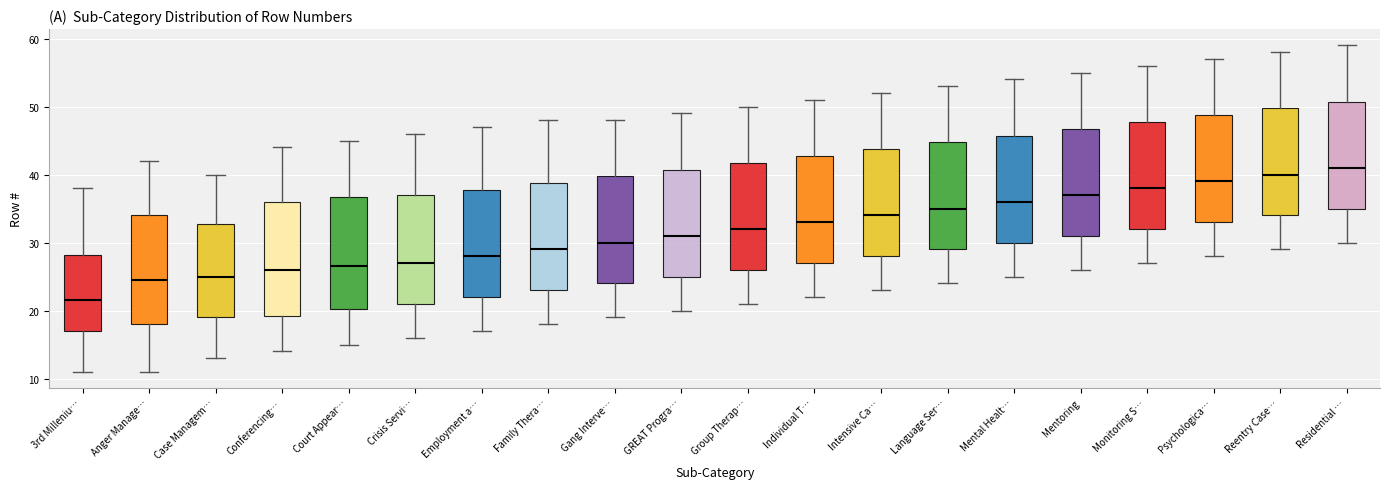

Reading left to right, transcribe this box plot: for each box, give where its median line is, the range the box spans, and where its two whiskers end, as read against the y-axis. The values are not printed on the chart, so give them approximately, as read against the axis.

3rd Milleniu…: median 22, box 17 to 28, whiskers 11 to 38
Anger Manage…: median 25, box 18 to 34, whiskers 11 to 42
Case Managem…: median 25, box 19 to 33, whiskers 13 to 40
Conferencing…: median 26, box 19 to 36, whiskers 14 to 44
Court Appear…: median 27, box 20 to 37, whiskers 15 to 45
Crisis Servi…: median 27, box 21 to 37, whiskers 16 to 46
Employment a…: median 28, box 22 to 38, whiskers 17 to 47
Family Thera…: median 29, box 23 to 39, whiskers 18 to 48
Gang Interve…: median 30, box 24 to 40, whiskers 19 to 48
GREAT Progra…: median 31, box 25 to 41, whiskers 20 to 49
Group Therap…: median 32, box 26 to 42, whiskers 21 to 50
Individual T…: median 33, box 27 to 43, whiskers 22 to 51
Intensive Ca…: median 34, box 28 to 44, whiskers 23 to 52
Language Ser…: median 35, box 29 to 45, whiskers 24 to 53
Mental Healt…: median 36, box 30 to 46, whiskers 25 to 54
Mentoring: median 37, box 31 to 47, whiskers 26 to 55
Monitoring S…: median 38, box 32 to 48, whiskers 27 to 56
Psychologica…: median 39, box 33 to 49, whiskers 28 to 57
Reentry Case…: median 40, box 34 to 50, whiskers 29 to 58
Residential …: median 41, box 35 to 51, whiskers 30 to 59